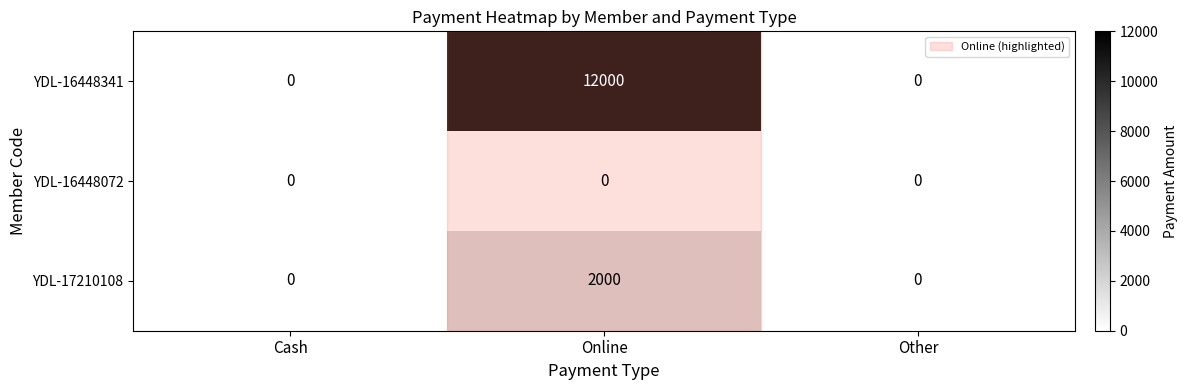

List the series in order of their overall mean, highest first.

YDL-16448341, YDL-17210108, YDL-16448072